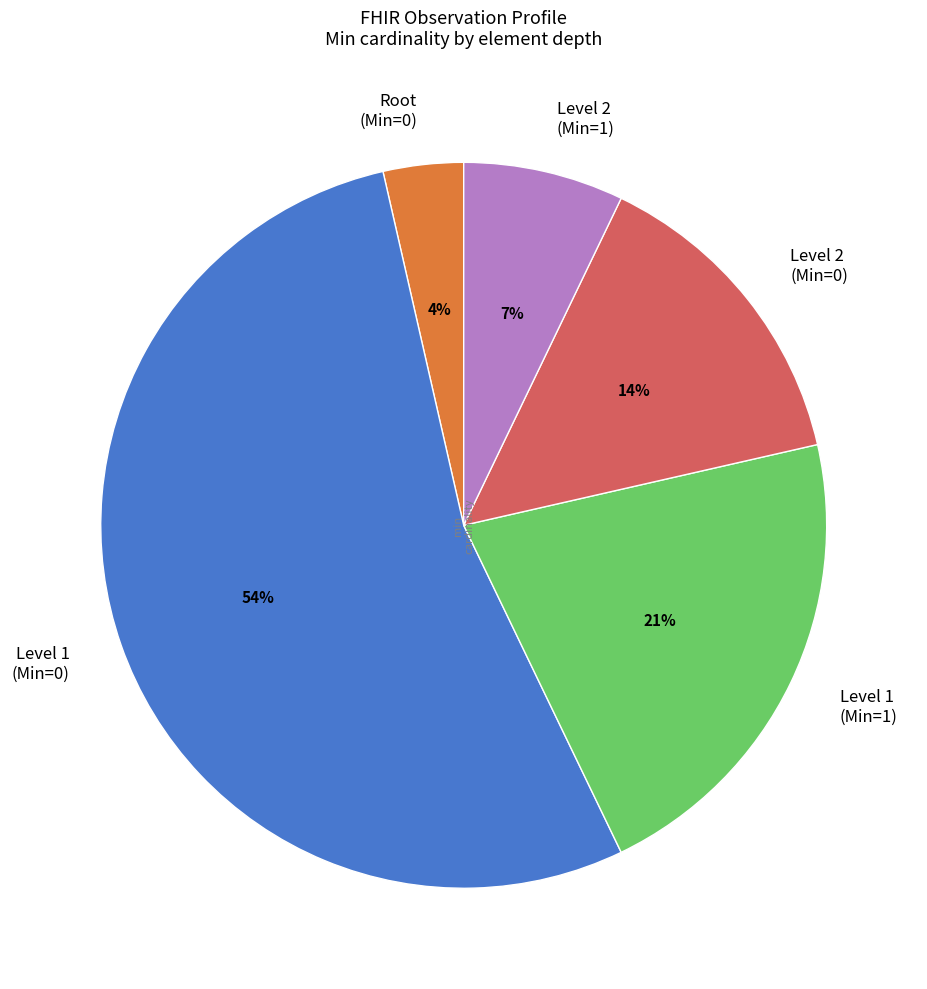

Is the sum of Level 1 (Min=1) and Level 1 (Min=0) greater than half?

Yes